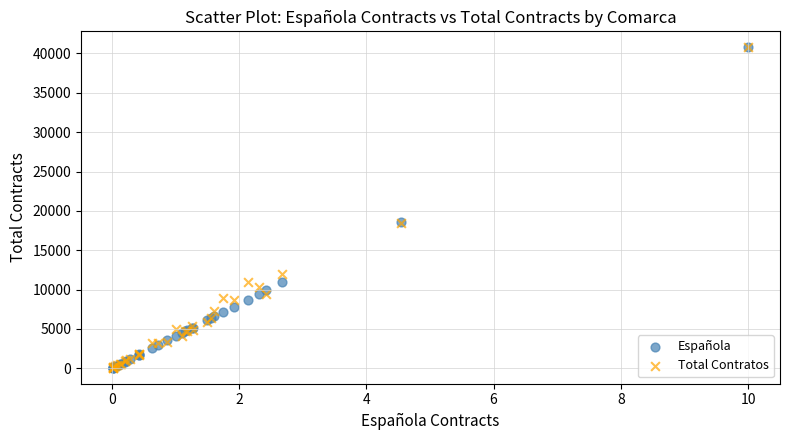

What are all the series names shown in the legend?

Española, Total Contratos